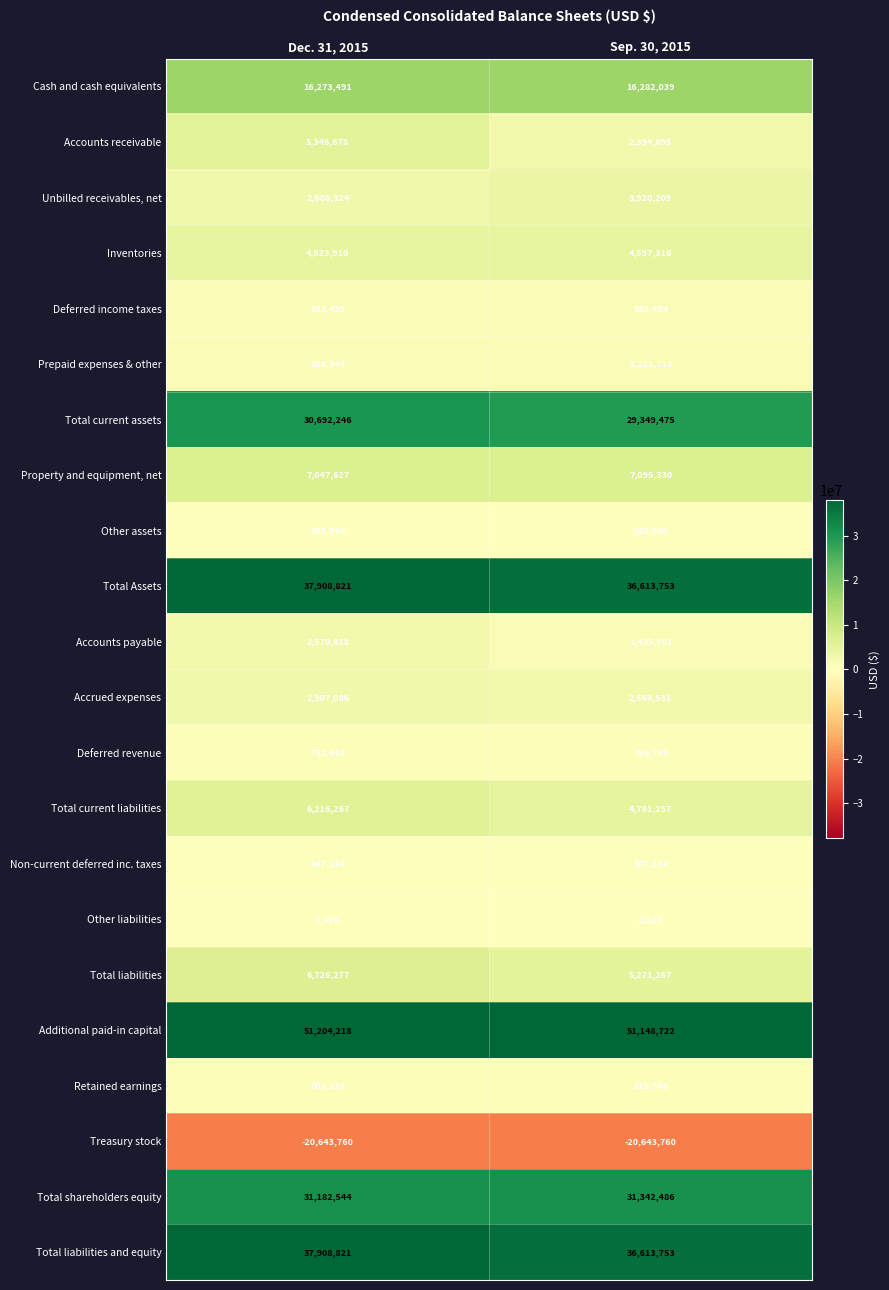

What is the sum of the Accounts payable values at Sep. 30, 2015 and Dec. 31, 2015?

4006799